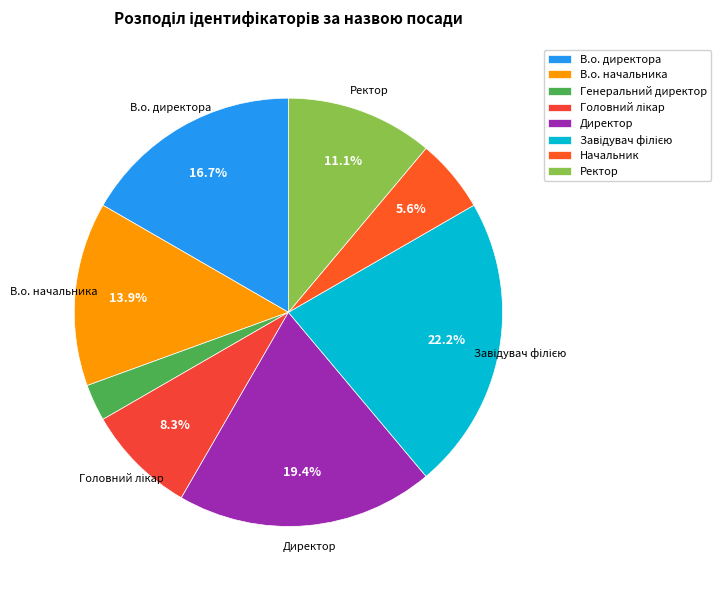

To the nearest percent, what is the average slice percentage?

12%